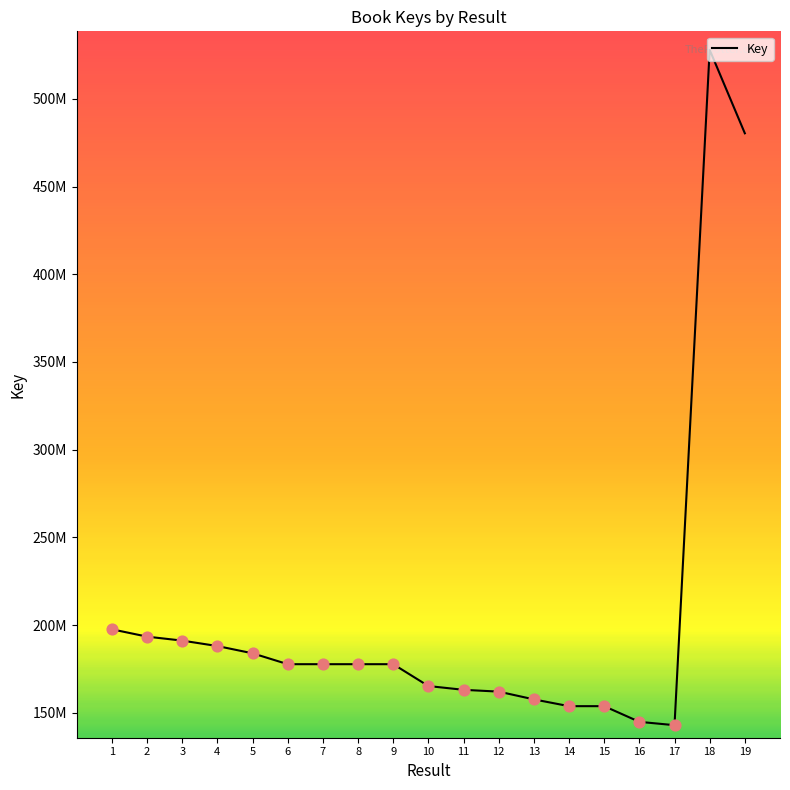

What is the ratio of the value at 18 to the value at 19?

1.1